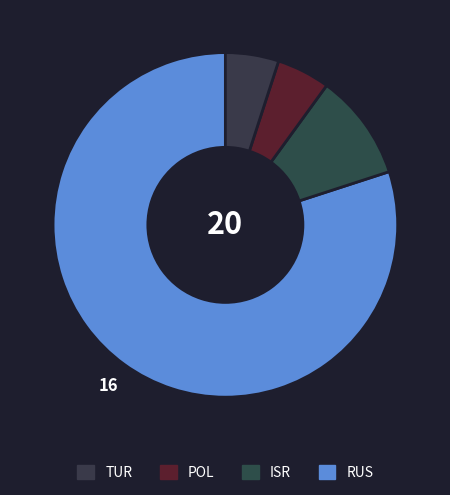

Count the number of slices in the pie.

4